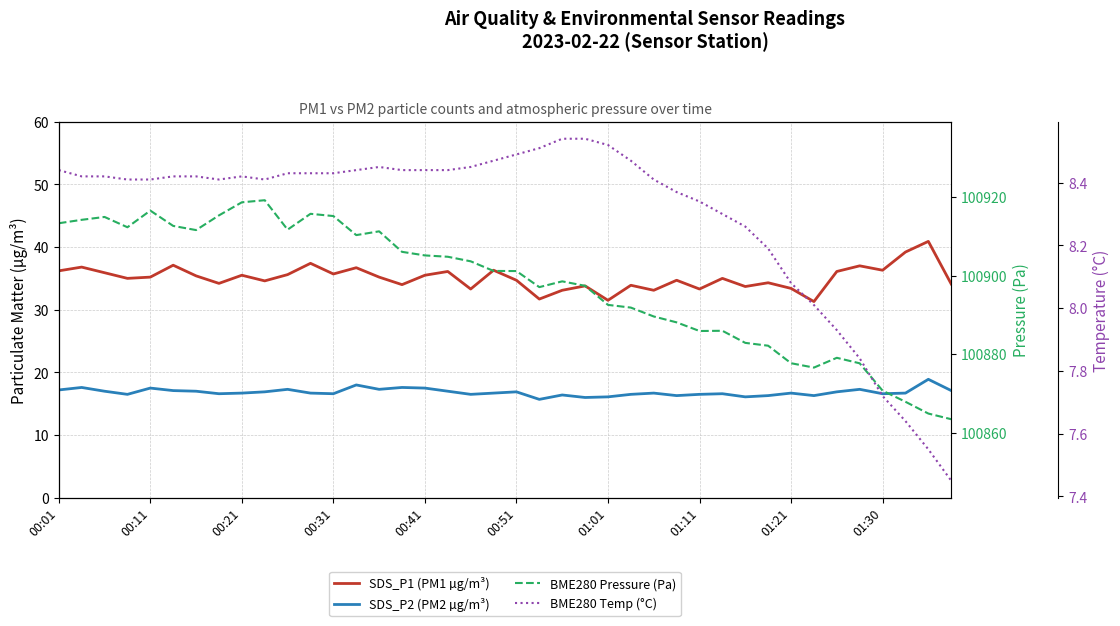

How many distinct data groups are displayed?

4